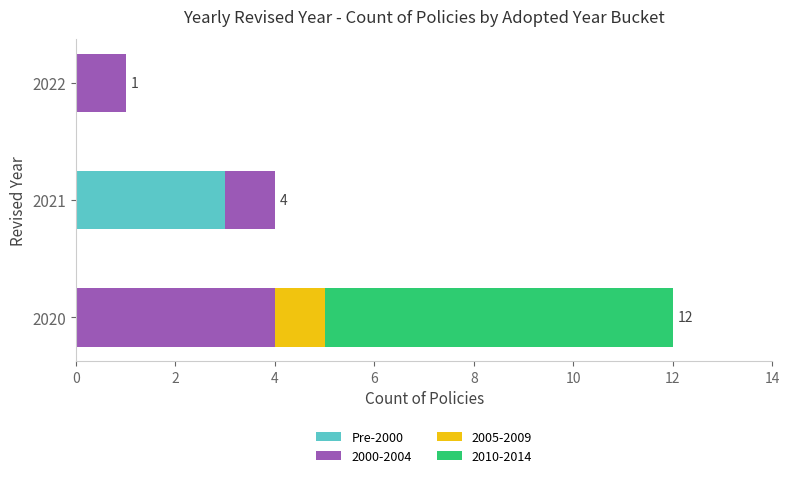

The value of Pre-2000 at 2022 is 2. True or false?

False